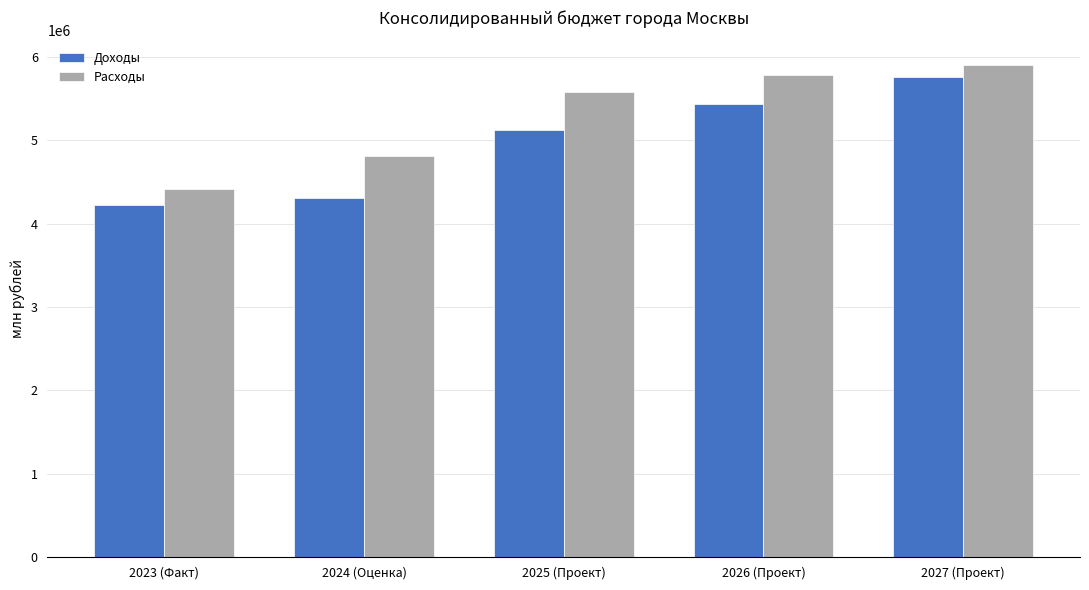

Which category has the highest value across all series?

2027 (Проект)